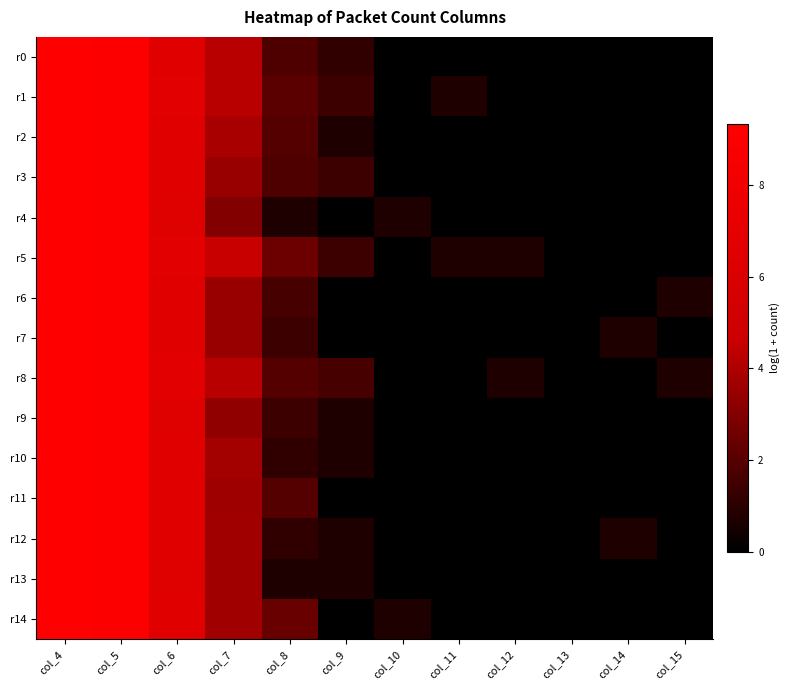

At which category is the sum across all series the highest?

col_4